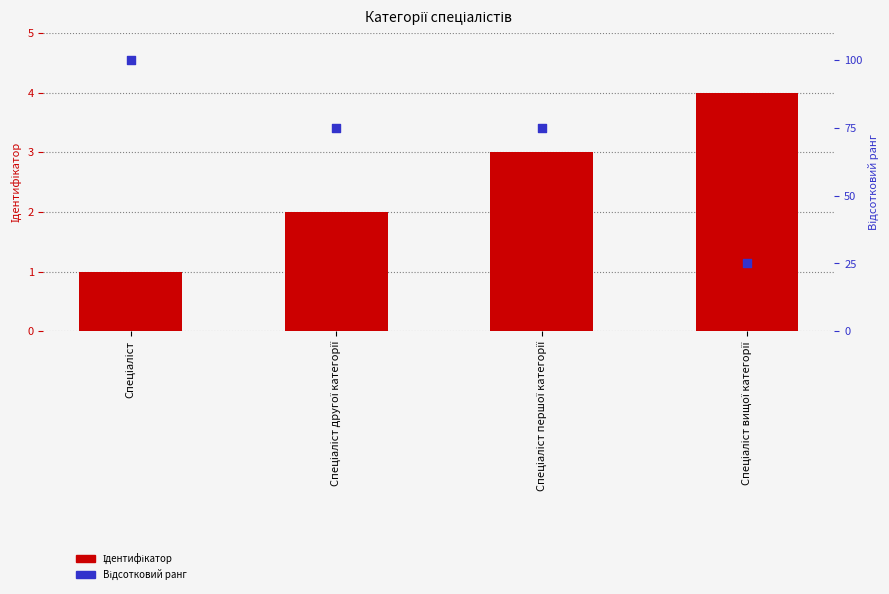

What is the total value across all series at Спеціаліст?

101